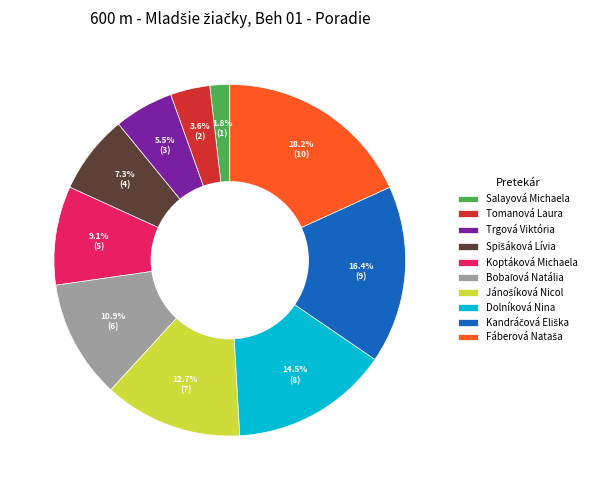

Which has a higher value, Tomanová Laura or Koptáková Michaela?

Koptáková Michaela